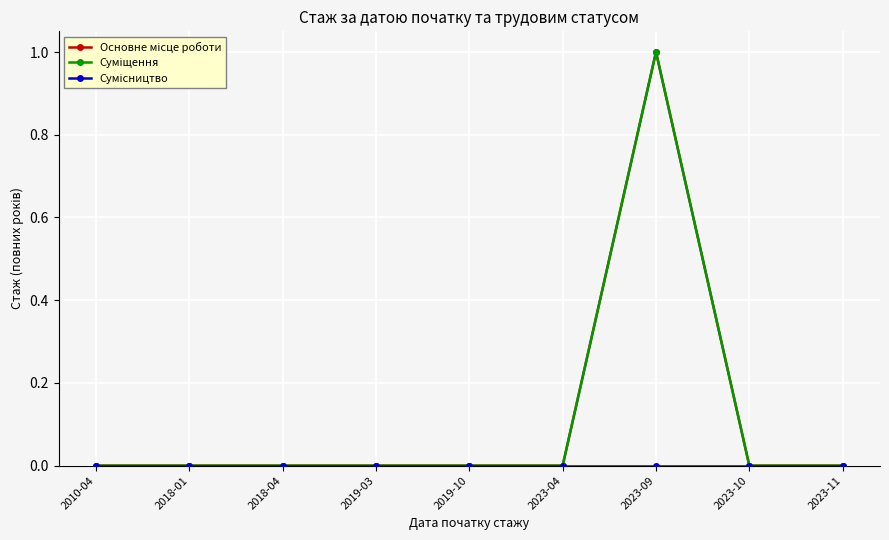

What is the label of the 4th point from the left?

2019-03